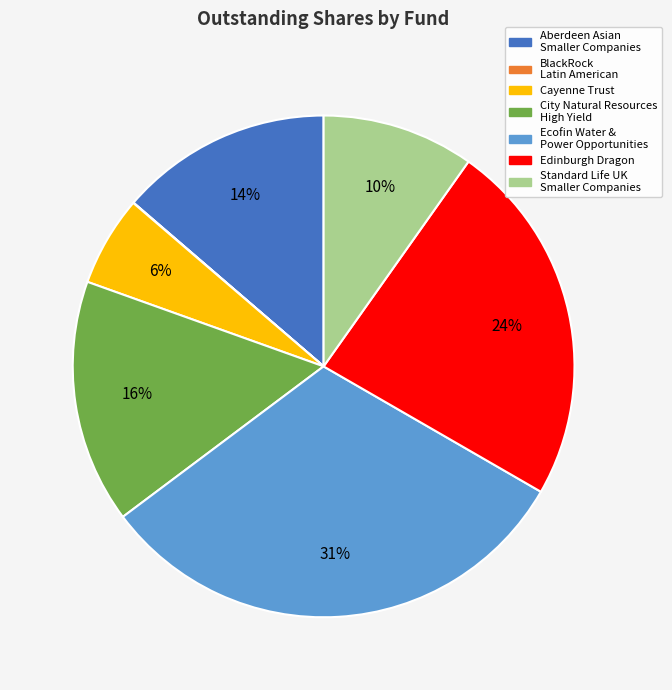

To the nearest percent, what is the difference between the Aberdeen Asian Smaller Companies and Standard Life UK Smaller Companies slice percentages?

4%